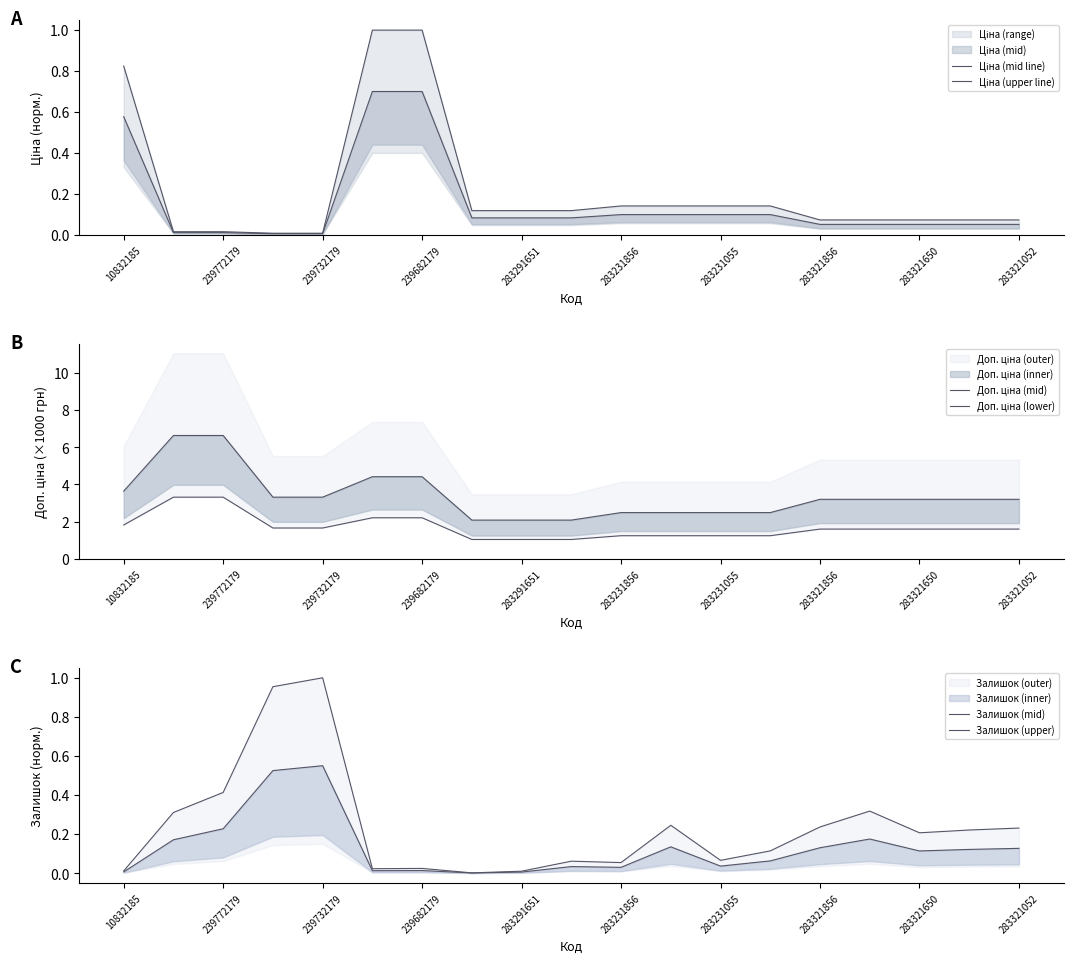

Which series has the largest total across all categories?

Доп. ціна (mid)